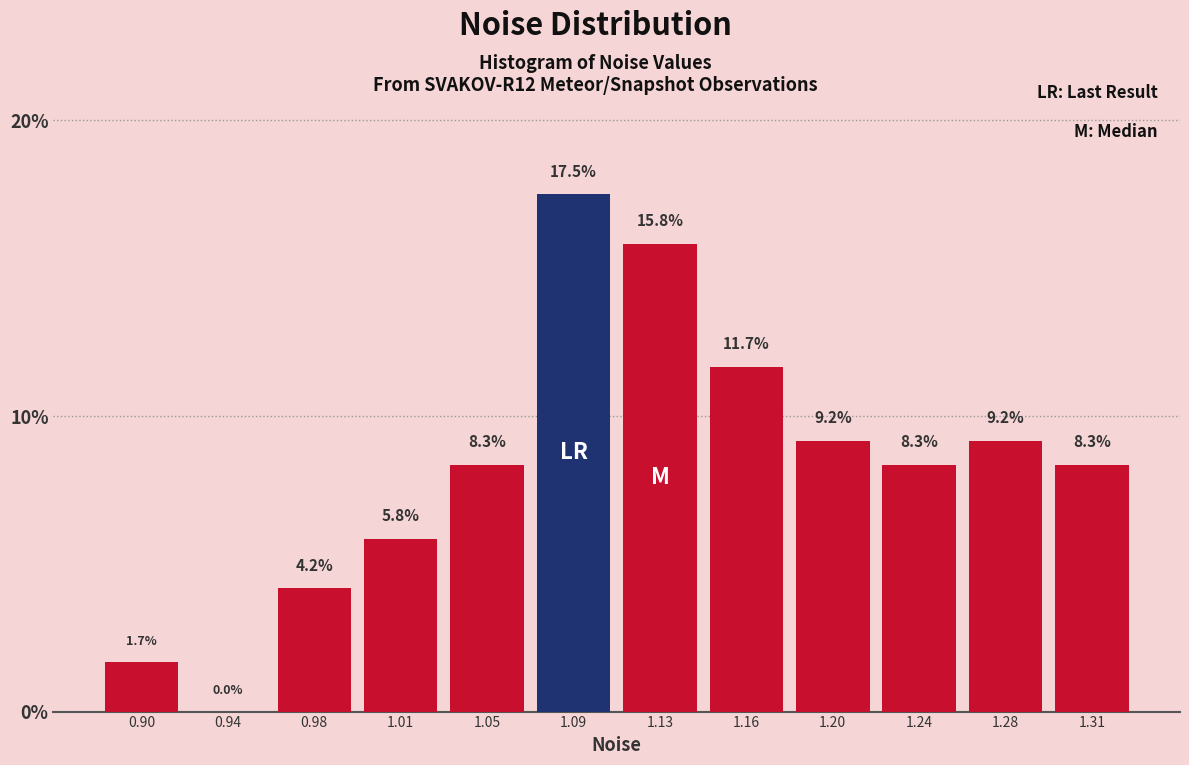

Reading left to right, transcribe all the data shown in this chart.

0.90=1.7	0.94=0.0	0.98=4.2	1.01=5.8	1.05=8.3	1.09=17.5	1.13=15.8	1.16=11.7	1.20=9.2	1.24=8.3	1.28=9.2	1.31=8.3